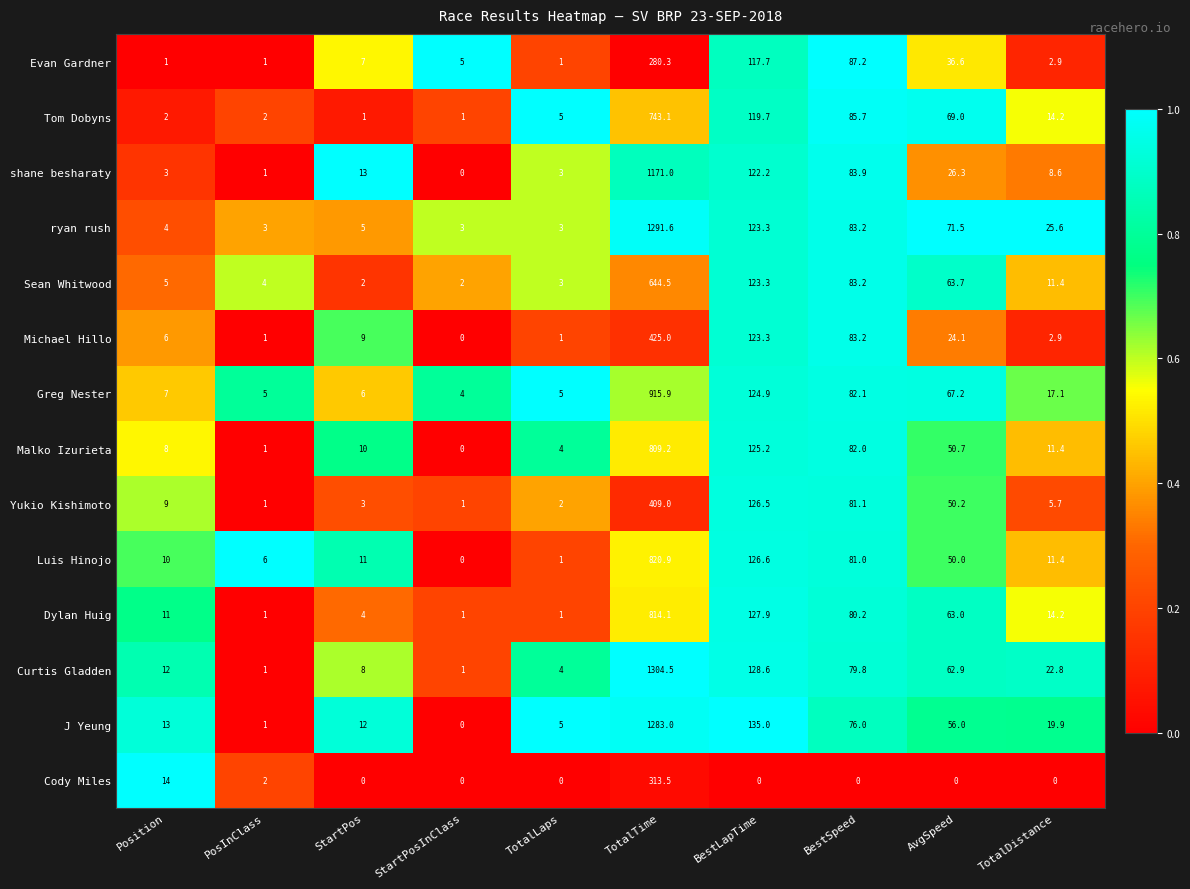

At which label is Tom Dobyns closest to 372?

BestLapTime